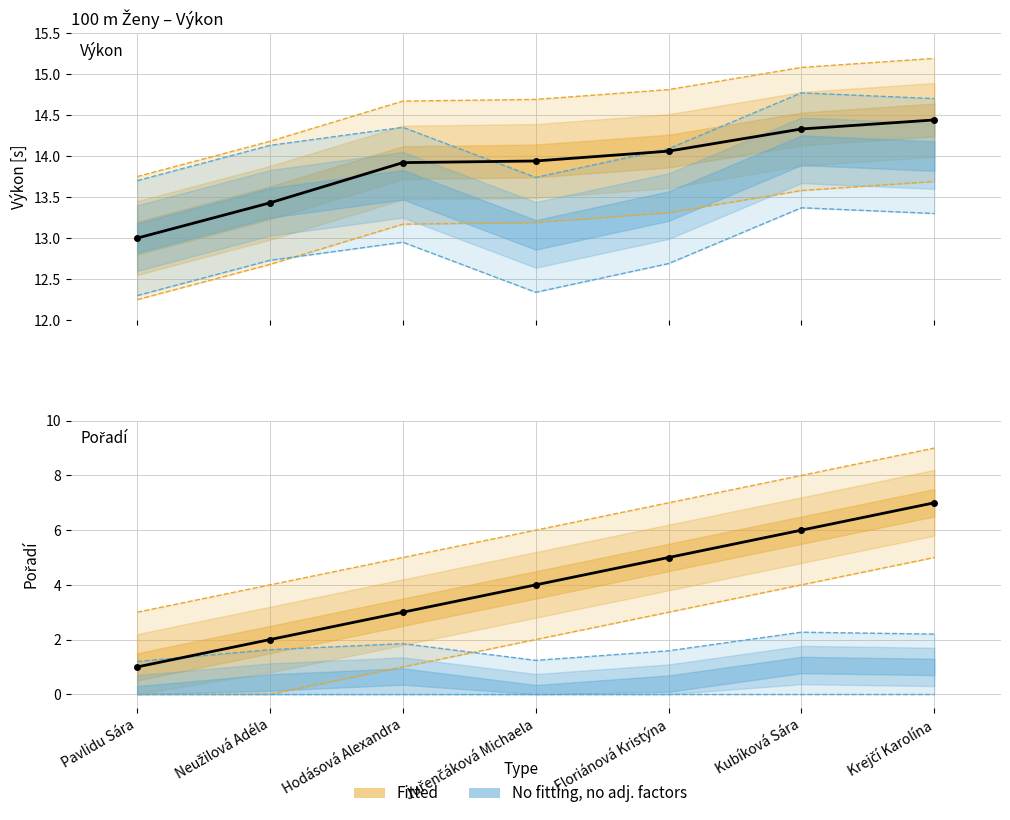

How many data points does each series have?

7